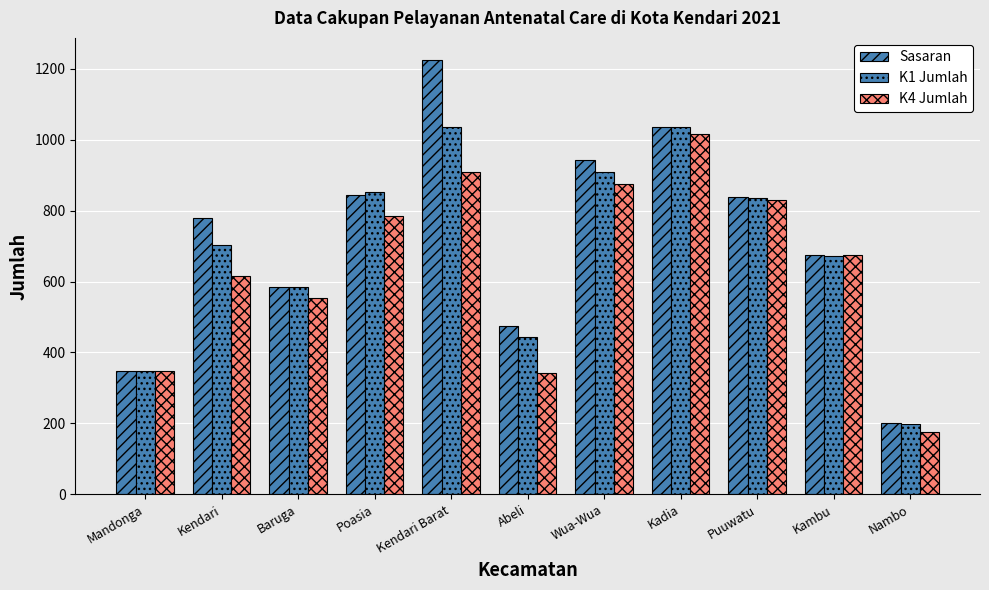

Count the number of data series in this chart.

3